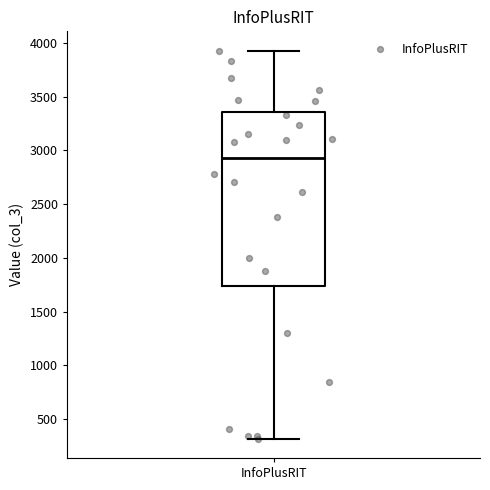

Where is the upper edge of the box for InfoPlusRIT on the y-axis? The values are not printed on the chart, so give them approximately, as read against the axis.

3350